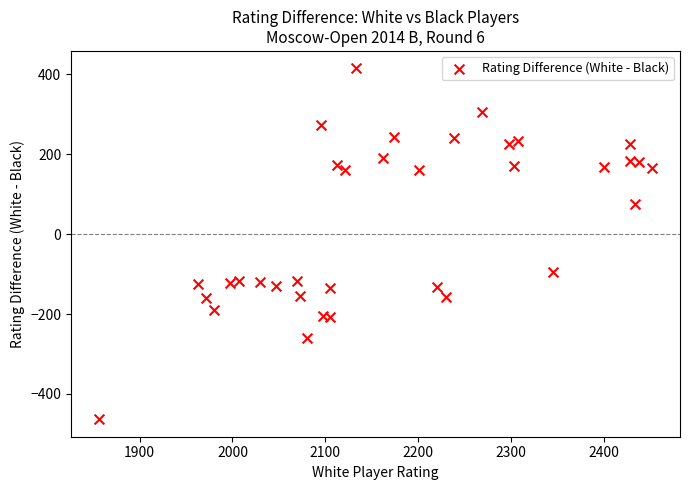

What is the range of X values (max minus min)?

596